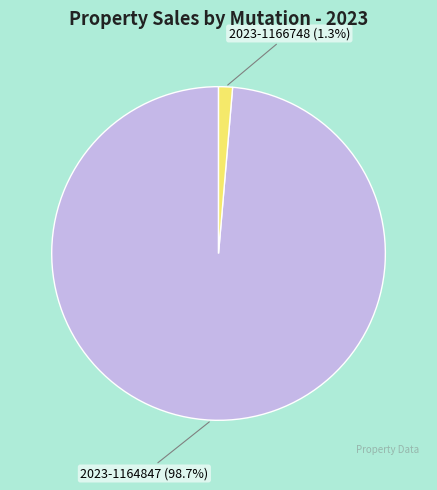

What percentage is the 2023-1164847 slice, to the nearest percent?

99%